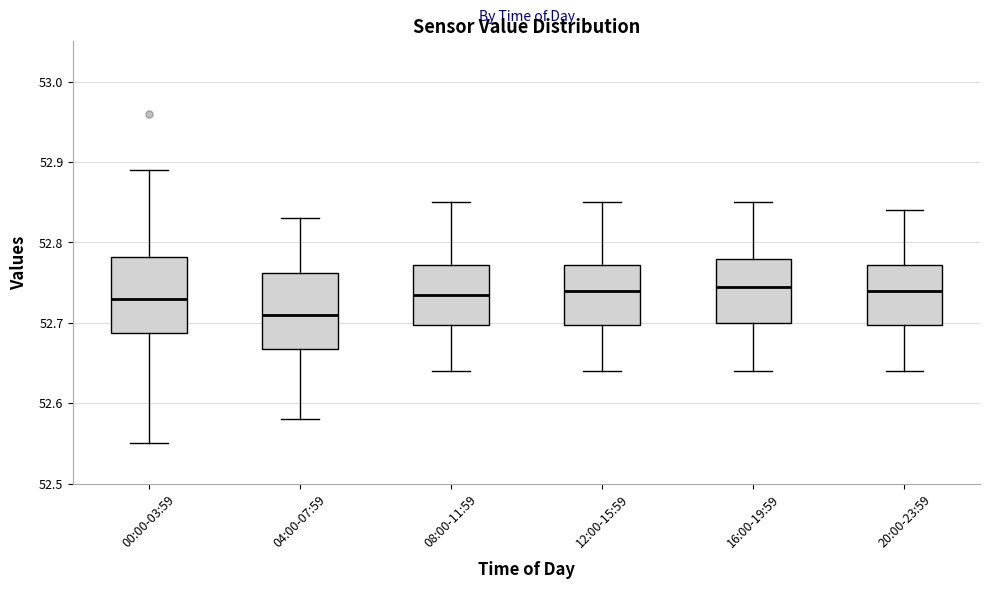

Reading left to right, transcribe this box plot: for each box, give where its median line is, the range the box spans, and where its two whiskers end, as read against the y-axis. The values are not printed on the chart, so give them approximately, as read against the axis.

00:00-03:59: median 52.73, box 52.69 to 52.78, whiskers 52.55 to 52.89
04:00-07:59: median 52.71, box 52.67 to 52.76, whiskers 52.58 to 52.83
08:00-11:59: median 52.74, box 52.70 to 52.77, whiskers 52.64 to 52.85
12:00-15:59: median 52.74, box 52.70 to 52.77, whiskers 52.64 to 52.85
16:00-19:59: median 52.75, box 52.70 to 52.78, whiskers 52.64 to 52.85
20:00-23:59: median 52.74, box 52.70 to 52.77, whiskers 52.64 to 52.84